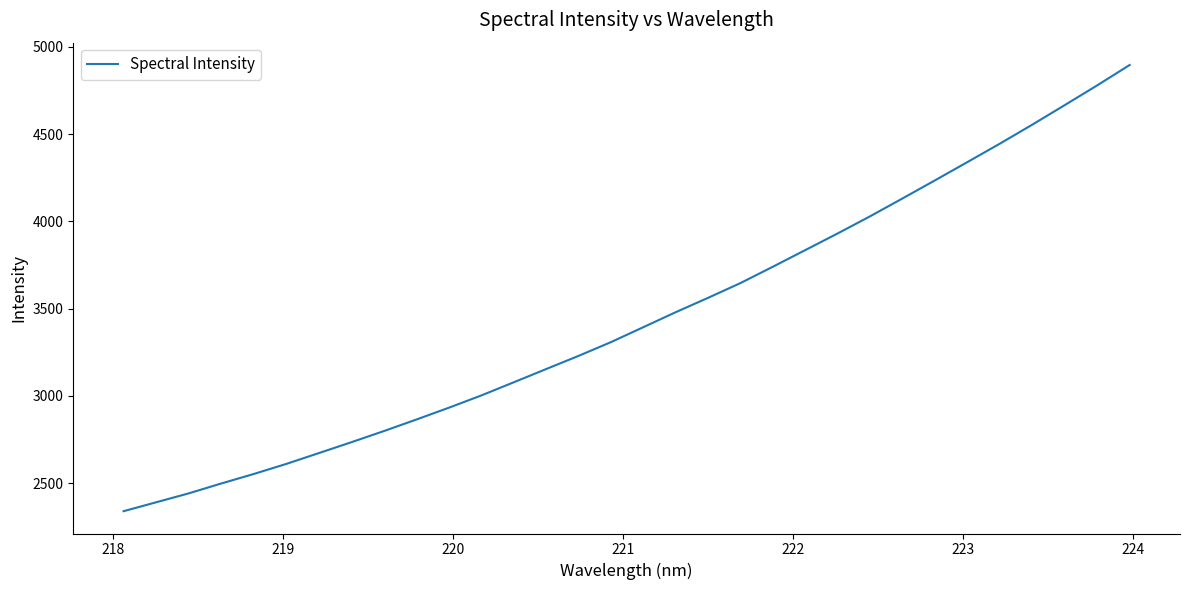

What is the sum of all values?

110259.2